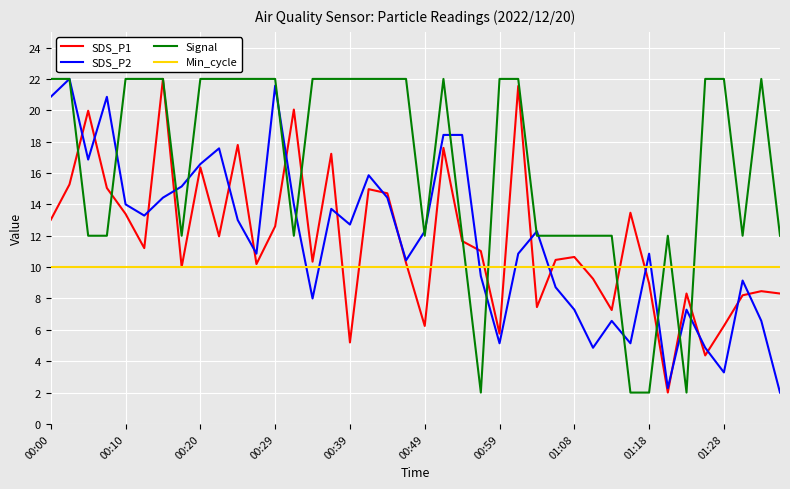

Which series has the largest total across all categories?

Signal